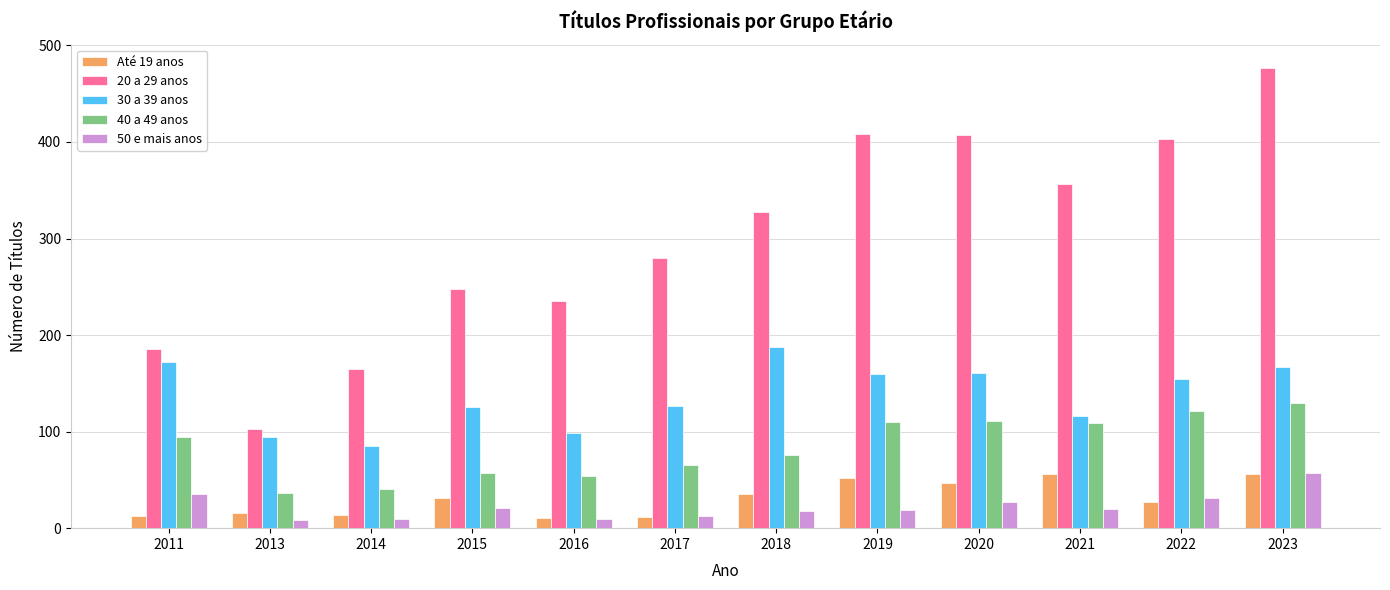

At which label does 20 a 29 anos reach its minimum?

2013